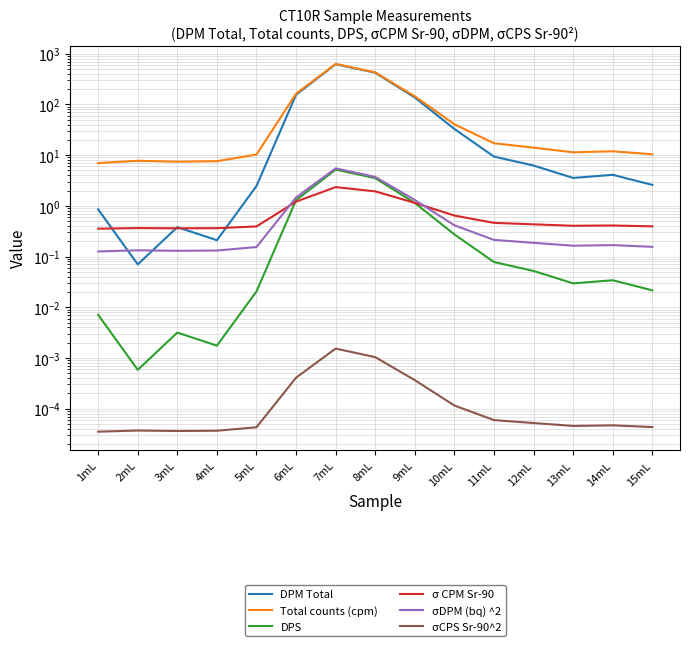

Reading left to right, transcribe all the data shown in this chart.

DPM Total: 0.8	0.1	0.4	0.2	2.5	155.2	621.3	421.7	136.8	32.8	9.4	6.2	3.5	4.1	2.6
Total counts (cpm): 7.0	7.7	7.4	7.6	10.3	163.1	629.1	429.5	144.6	40.6	17.2	14.1	11.4	11.9	10.4
DPS: 0.0	0.0	0.0	0.0	0.0	1.3	5.2	3.5	1.1	0.3	0.1	0.1	0.0	0.0	0.0
σ CPM Sr-90: 0.4	0.4	0.4	0.4	0.4	1.2	2.3	1.9	1.1	0.6	0.5	0.4	0.4	0.4	0.4
σDPM (bq) ^2: 0.1	0.1	0.1	0.1	0.2	1.5	5.5	3.7	1.3	0.4	0.2	0.2	0.2	0.2	0.2
σCPS Sr-90^2: 0.0	0.0	0.0	0.0	0.0	0.0	0.0	0.0	0.0	0.0	0.0	0.0	0.0	0.0	0.0